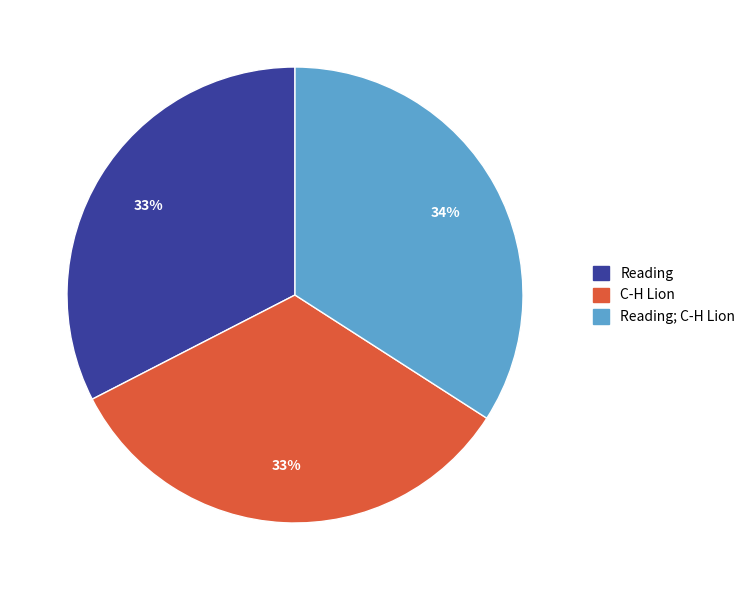

To the nearest percent, what is the average slice percentage?

33%